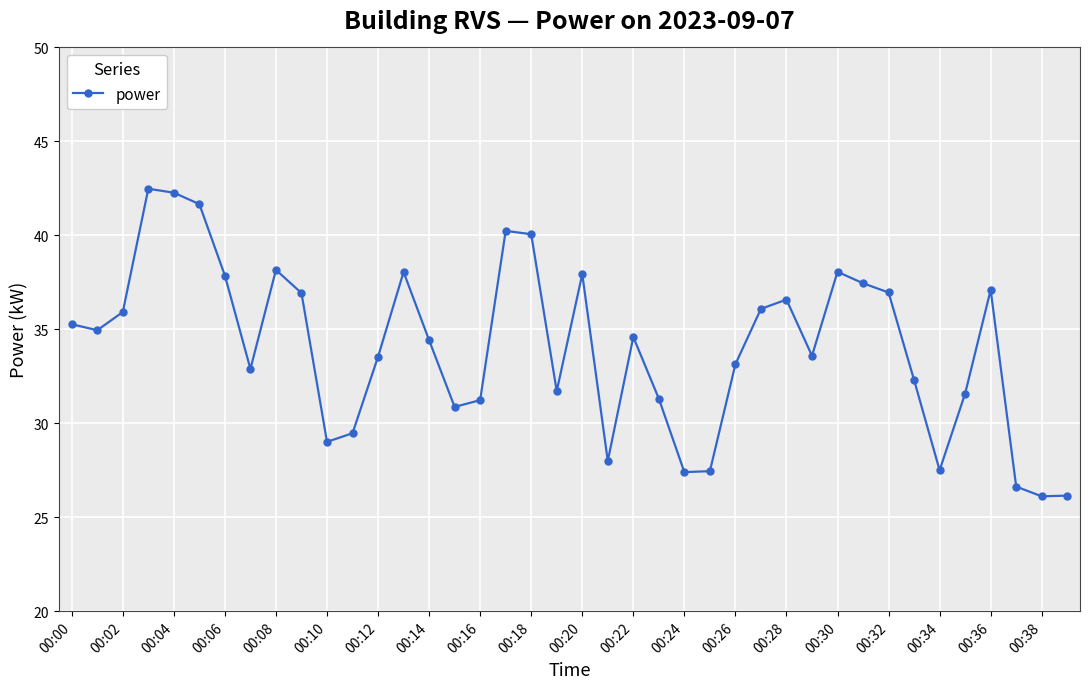

How many series are shown in this chart?

1